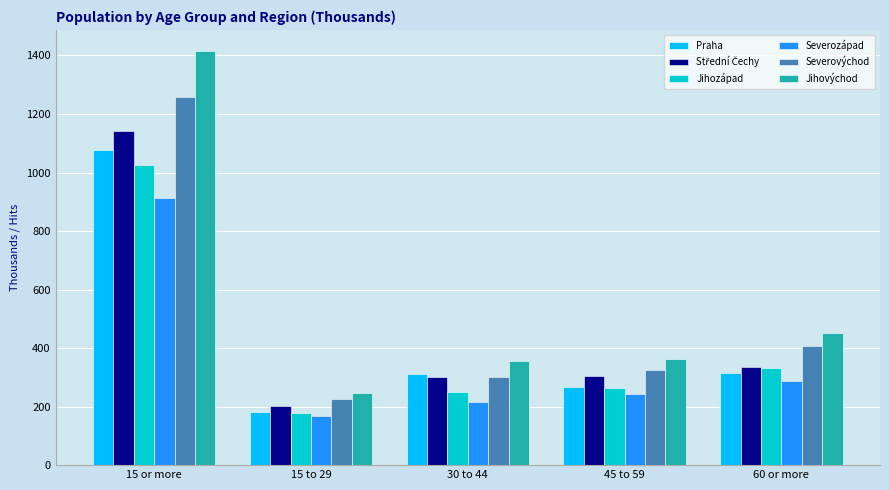

What is the difference between the highest and lowest values at 15 to 29?

80.3